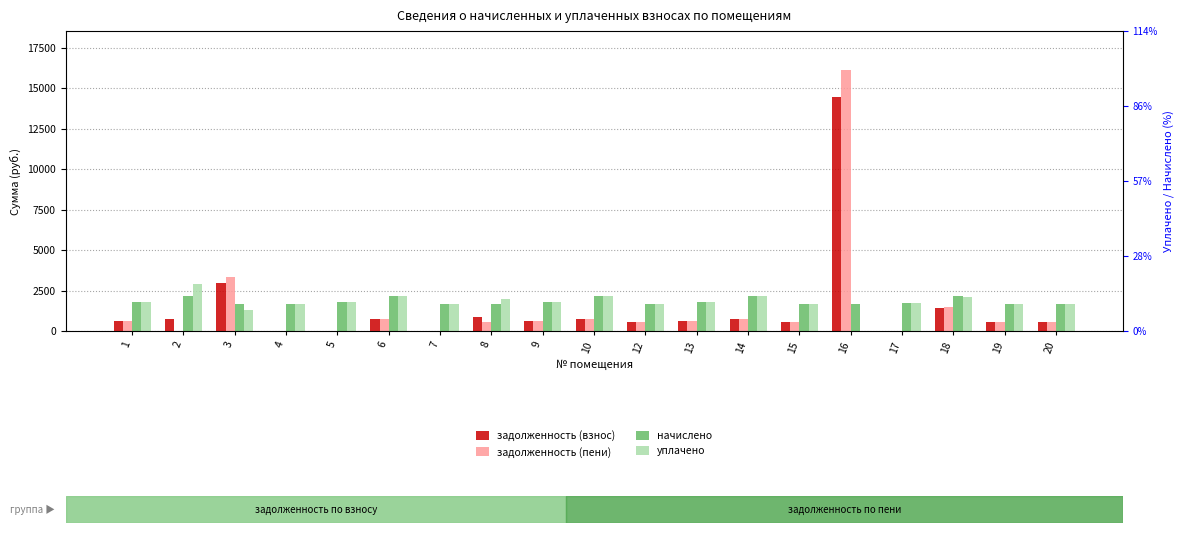

What is the average value of the задолженность (пени) series?

1455.9